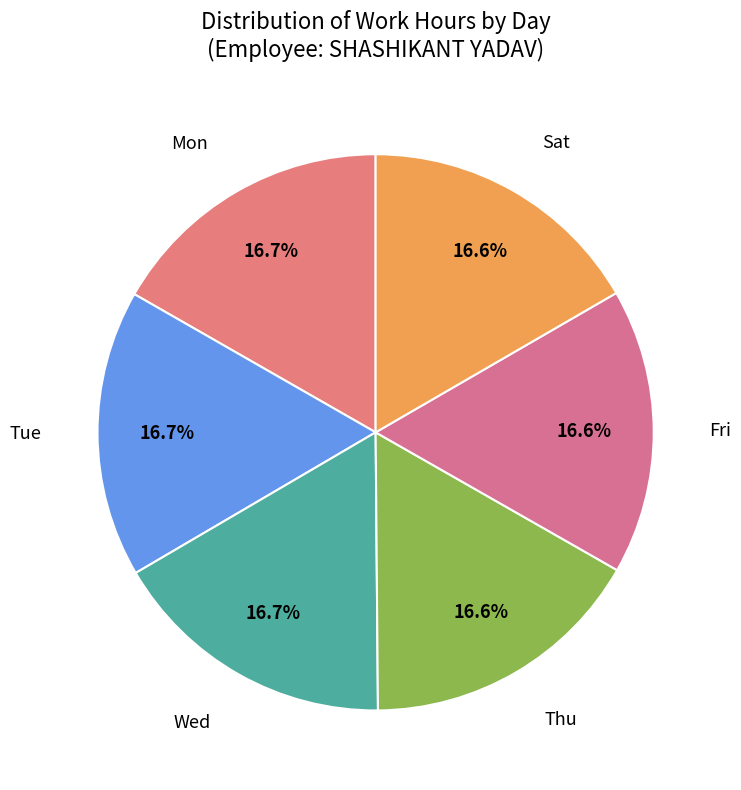

Approximately how many times larger is the value at Mon compared to Wed?

1.0